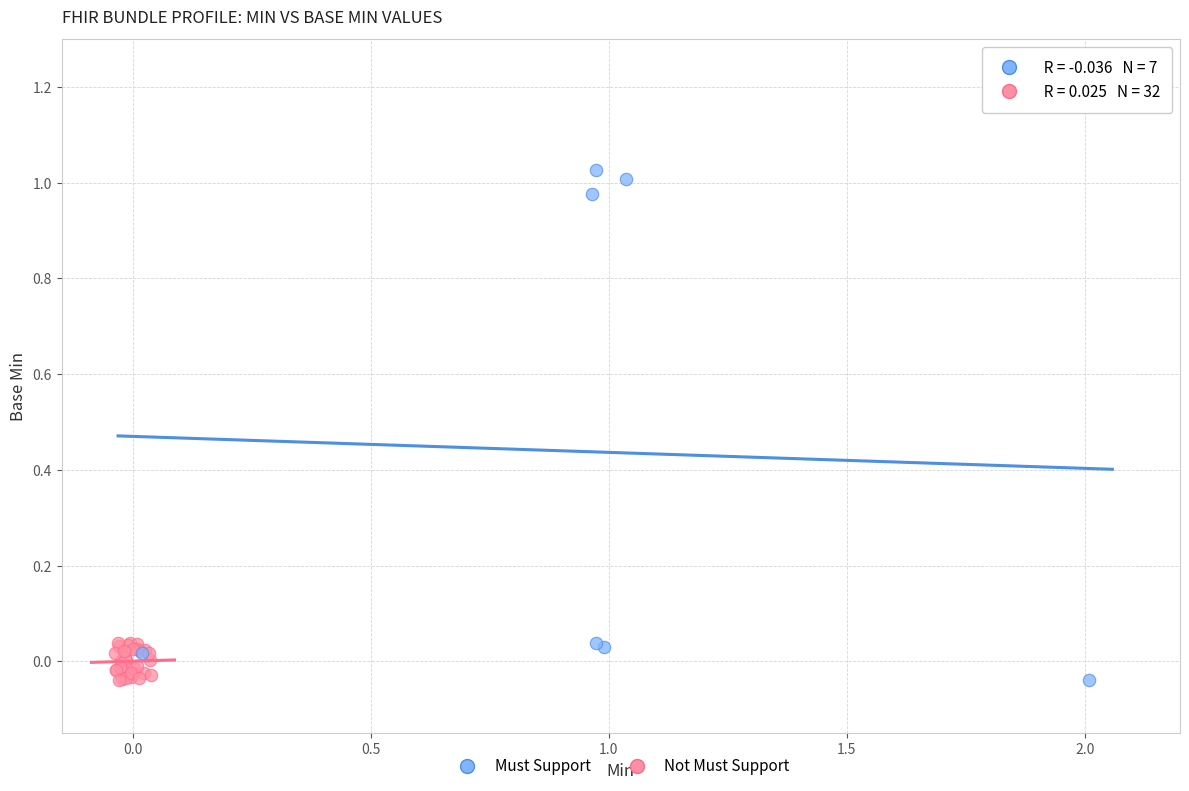

Which series contains the highest Y value?

Must Support